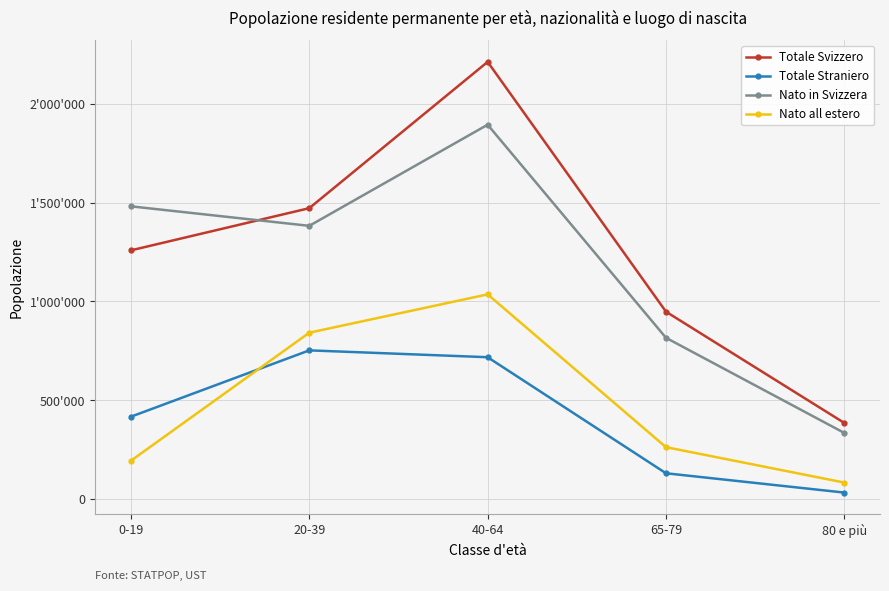

What is the difference between the Nato in Svizzera values at 65-79 and 40-64?

1079352